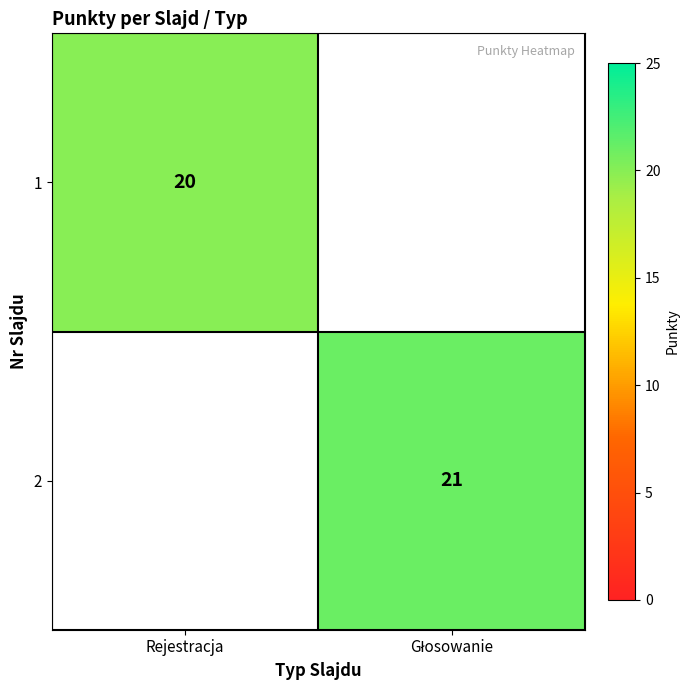

True or false: 1 has a value of 20 at Rejestracja.

True